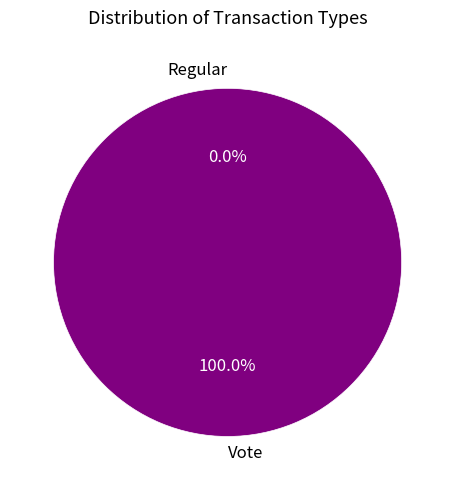

Count the number of slices in the pie.

2